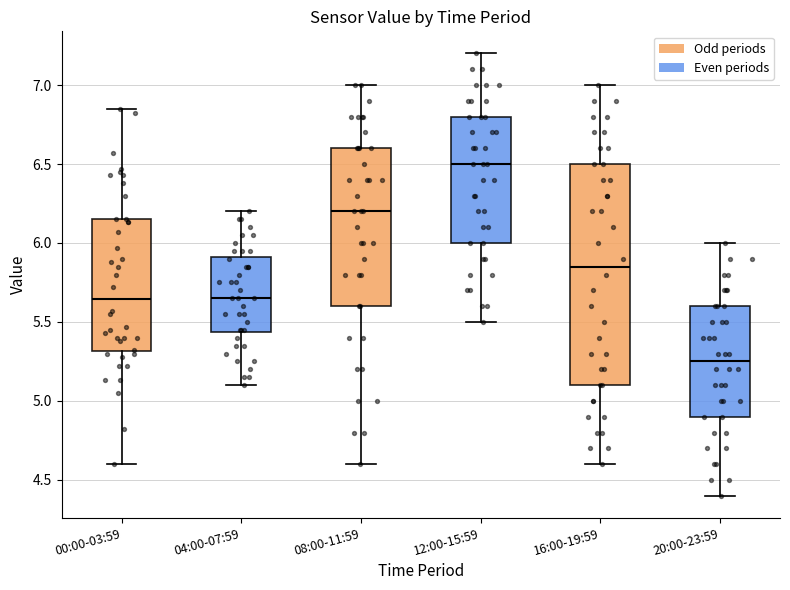

Reading left to right, read every box against the y-axis: the position of its median line, the range the box covers, and the ends of its whiskers. The values are not printed on the chart, so give them approximately, as read against the axis.

00:00-03:59: median 5.65, box 5.30 to 6.15, whiskers 4.60 to 6.85
04:00-07:59: median 5.65, box 5.45 to 5.90, whiskers 5.10 to 6.20
08:00-11:59: median 6.20, box 5.60 to 6.60, whiskers 4.60 to 7.00
12:00-15:59: median 6.50, box 6.00 to 6.80, whiskers 5.50 to 7.20
16:00-19:59: median 5.85, box 5.10 to 6.50, whiskers 4.60 to 7.00
20:00-23:59: median 5.25, box 4.90 to 5.60, whiskers 4.40 to 6.00